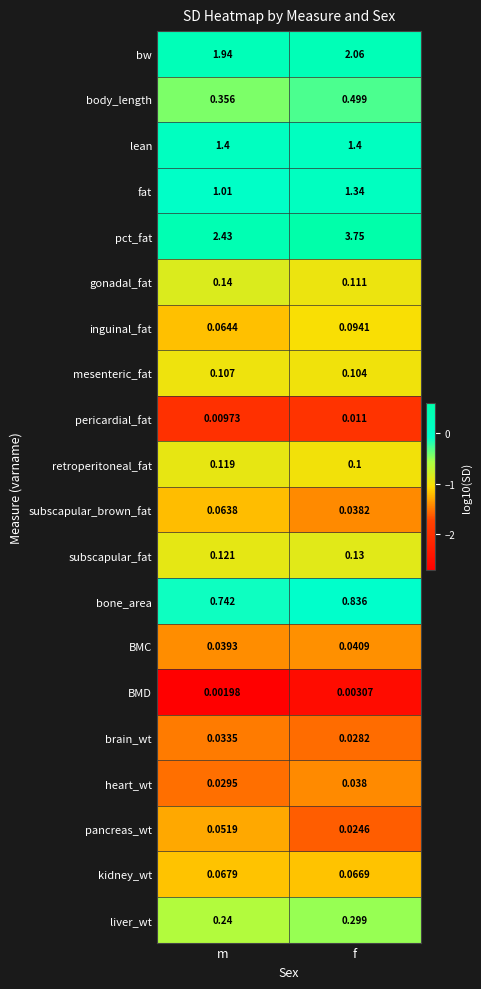

Is the value of brain_wt at m greater than the value of bw at m?

No